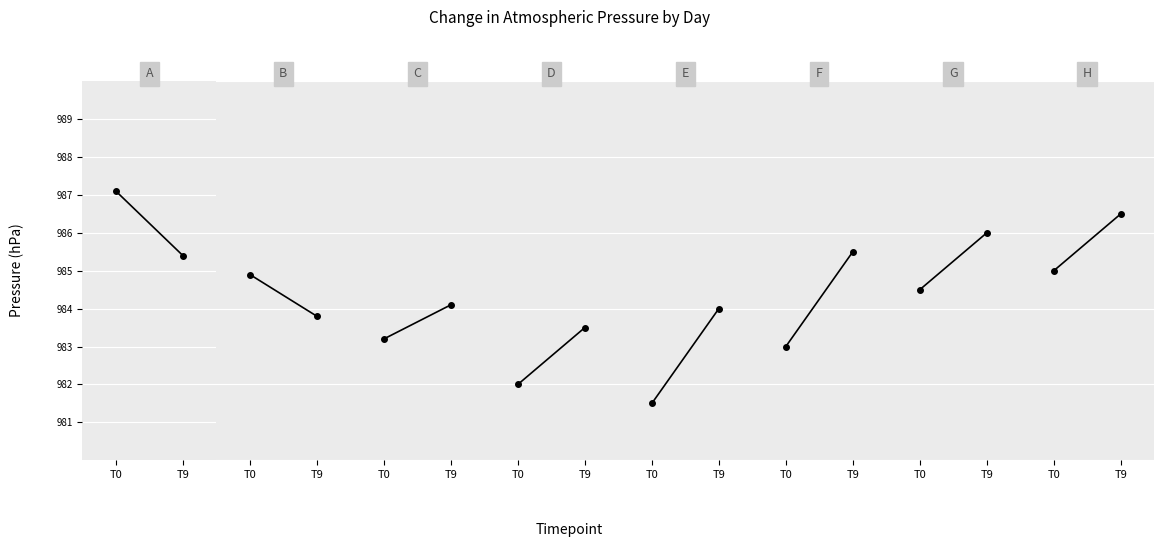

Is the value of press at 1 greater than the value of press_end at 1?

Yes